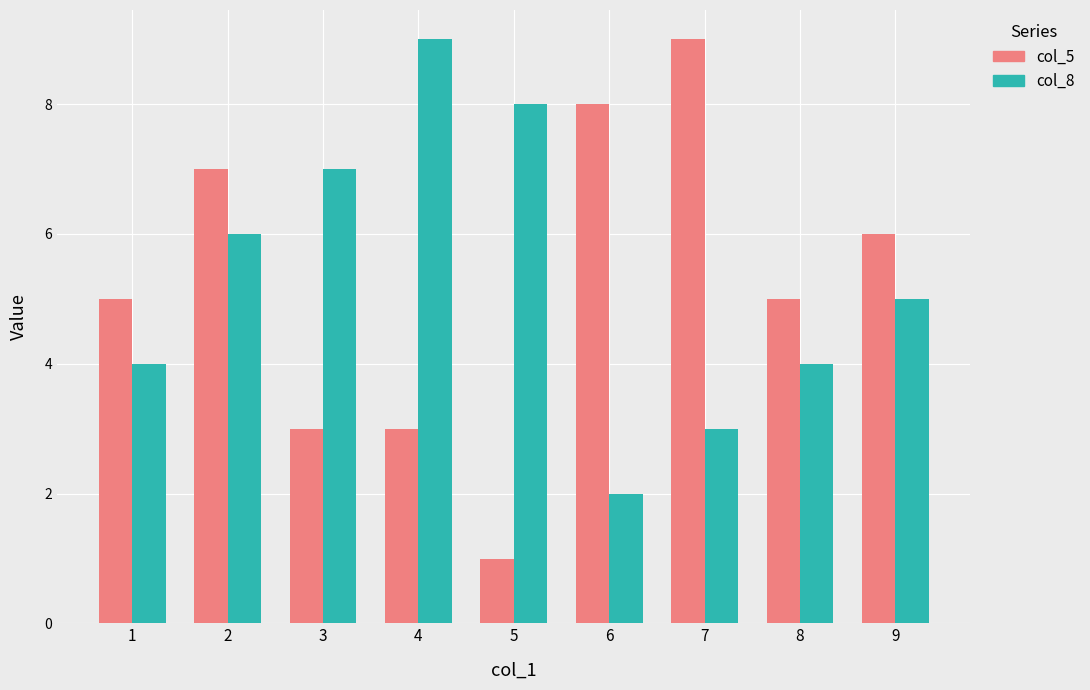

Rank the series at 2 from highest to lowest value.

col_5, col_8